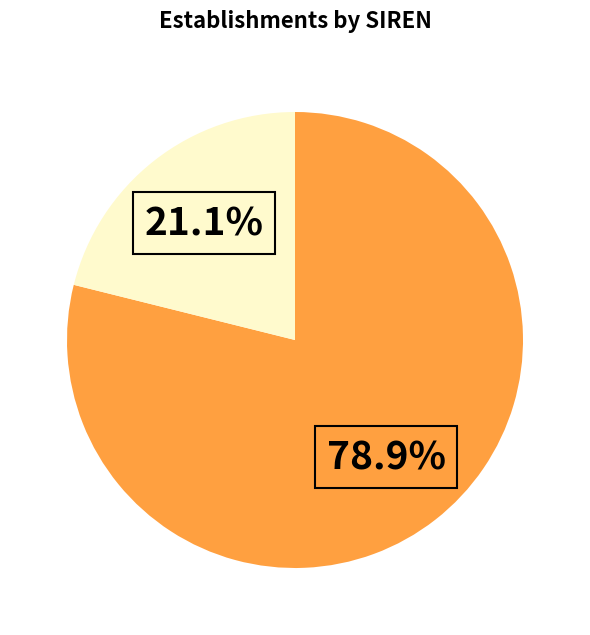

Is there a majority slice in this chart?

Yes